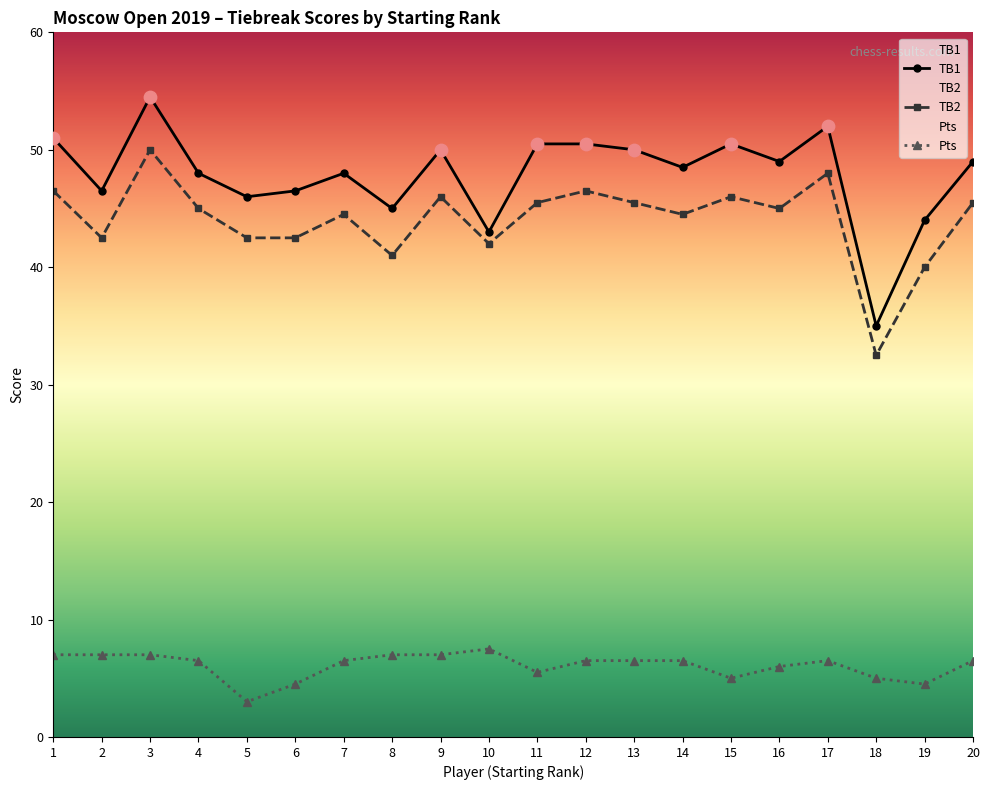

Which series has the widest spread of Y values?

TB1